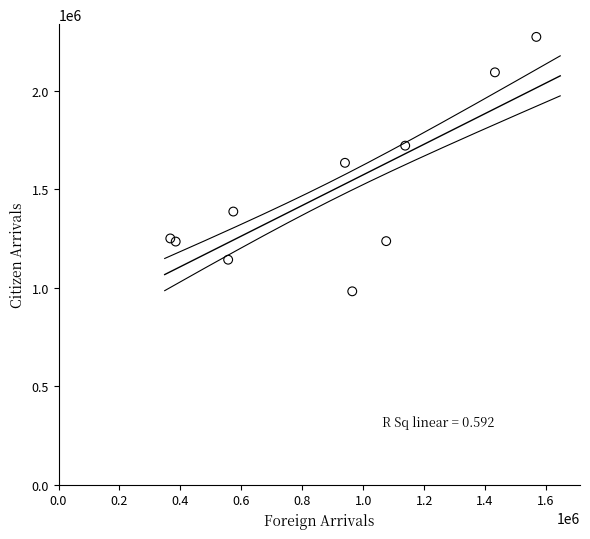

What is the average X value?

900010